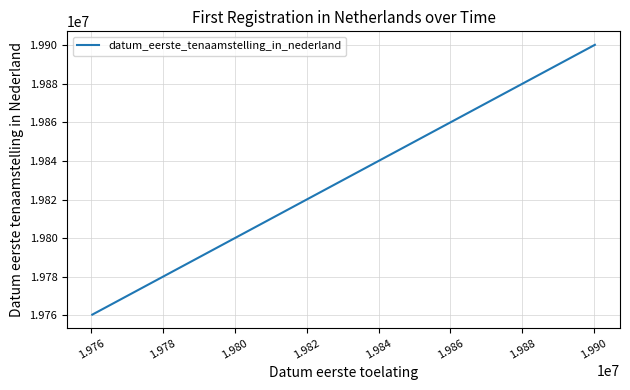

What is the smallest value displayed?

19760309